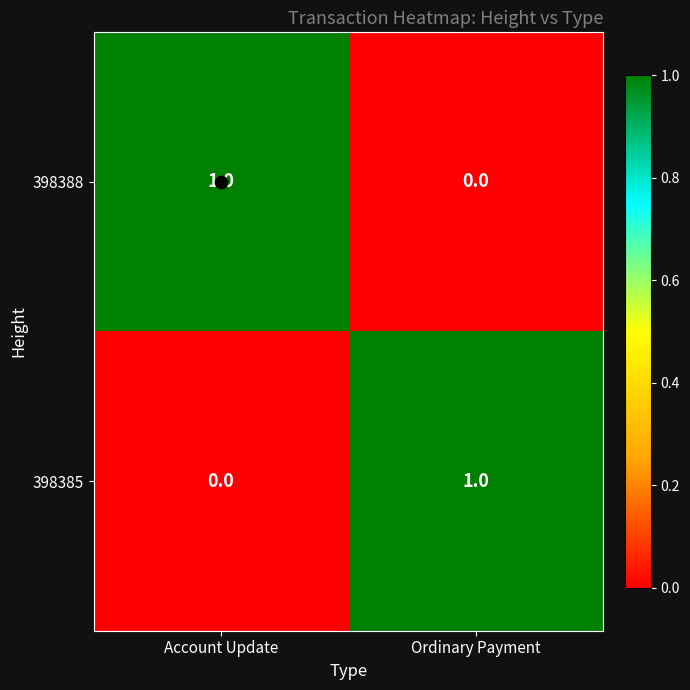

Is it true that 398388 equals -1 at Ordinary Payment?

False